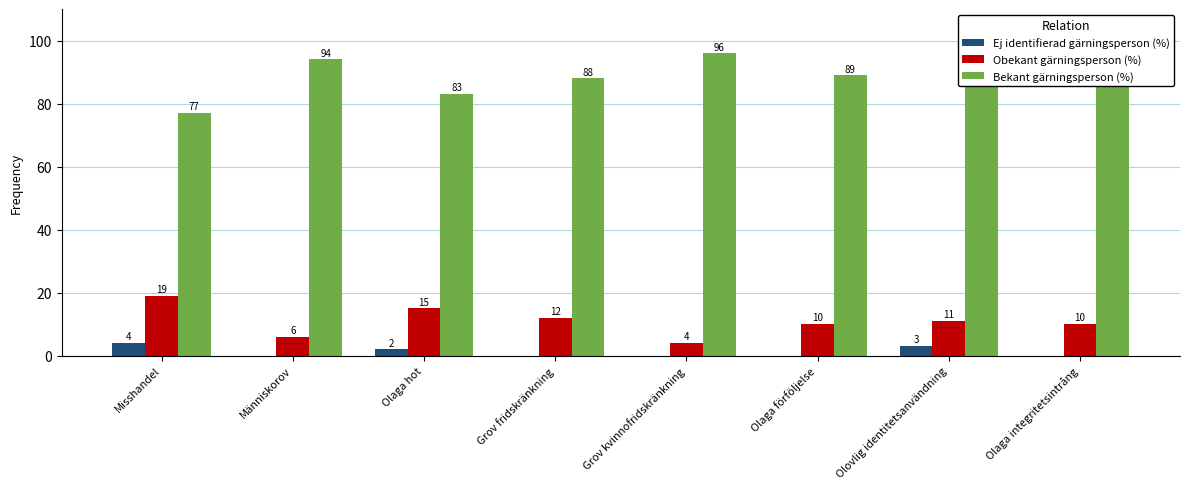

Where does the Obekant gärningsperson (%) series first go above 11?

Misshandel